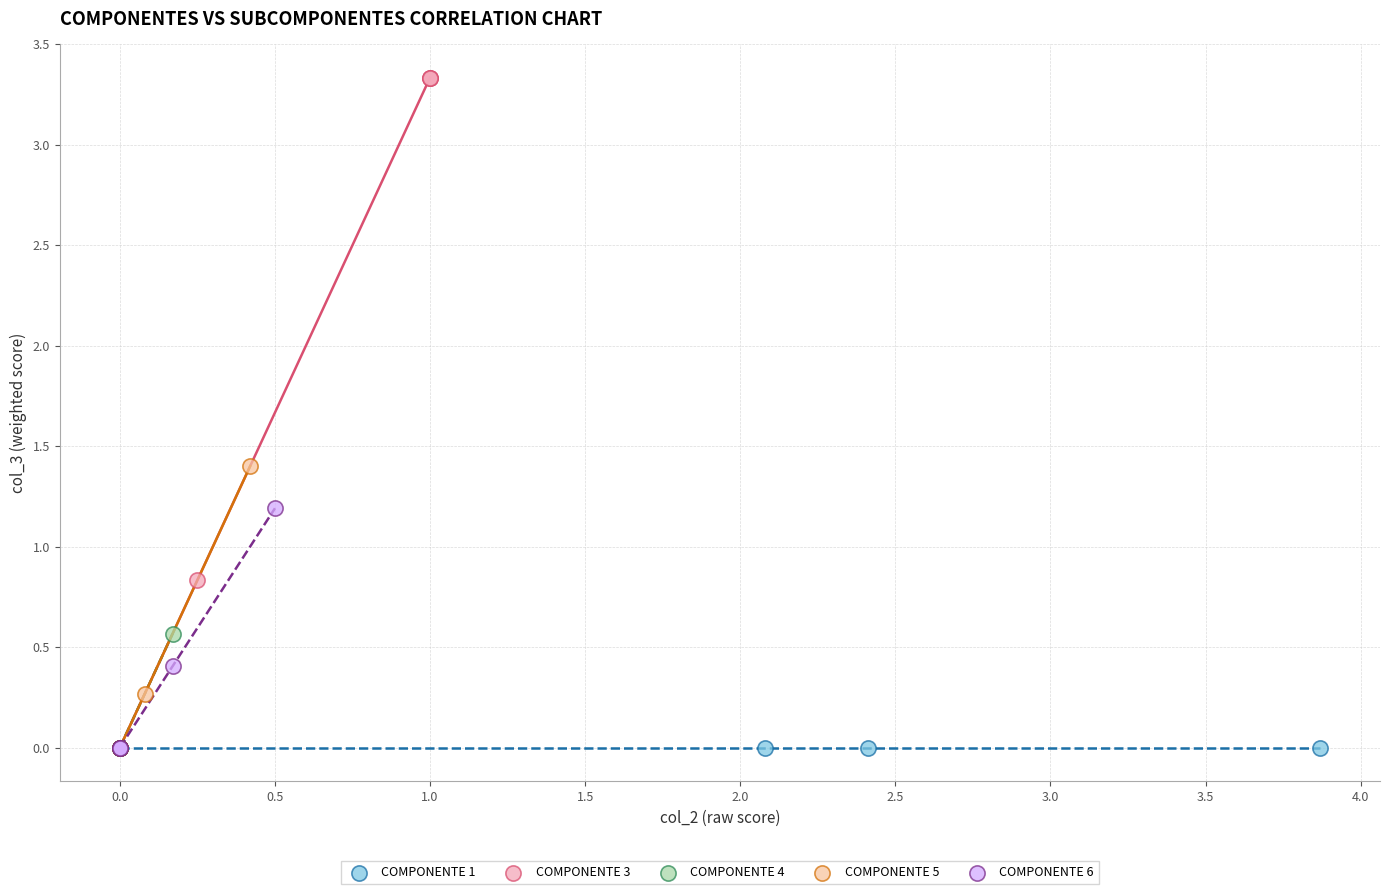

Which series contains the highest Y value?

COMPONENTE 3